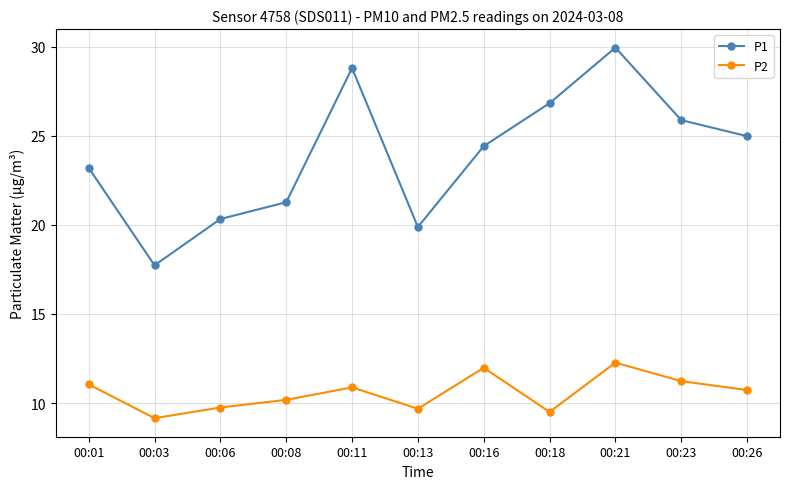

True or false: P2 has a value of 12.0 at 00:16.

True